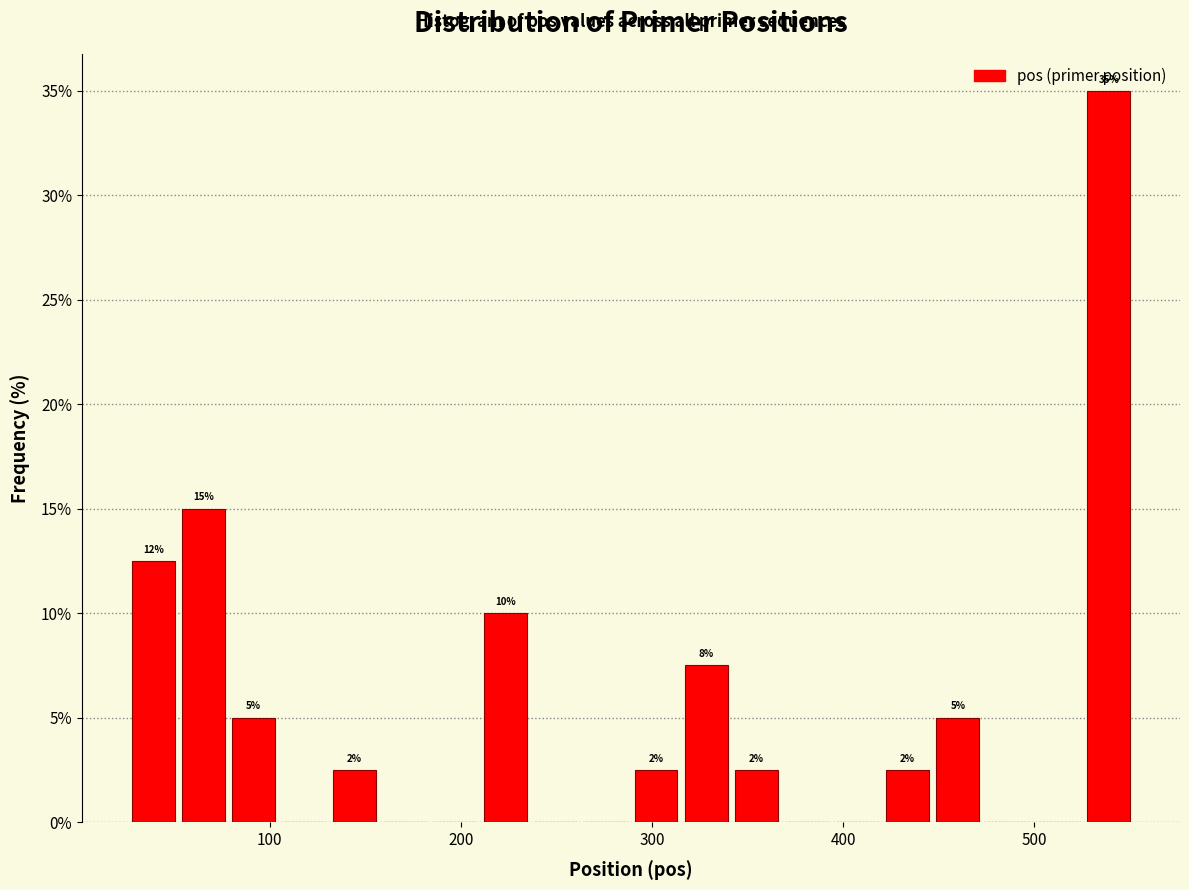

Read against the x-axis, roughly where is the centre of the tallest bar?

540